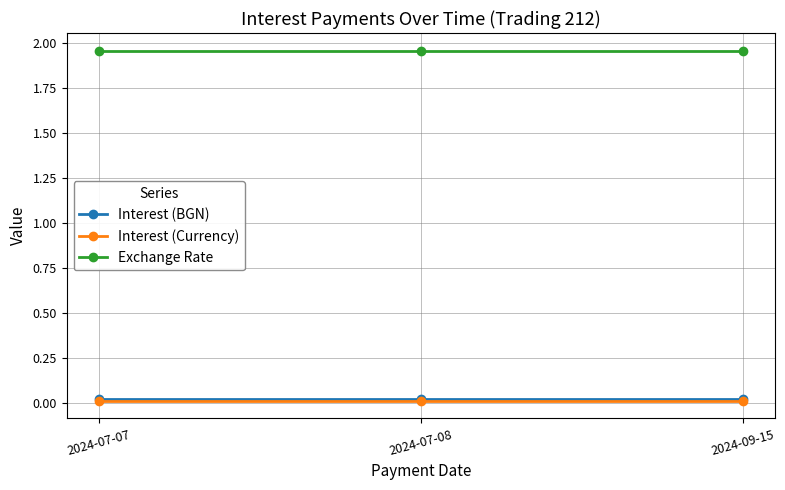

At how many categories does at least one series exceed 1?

3